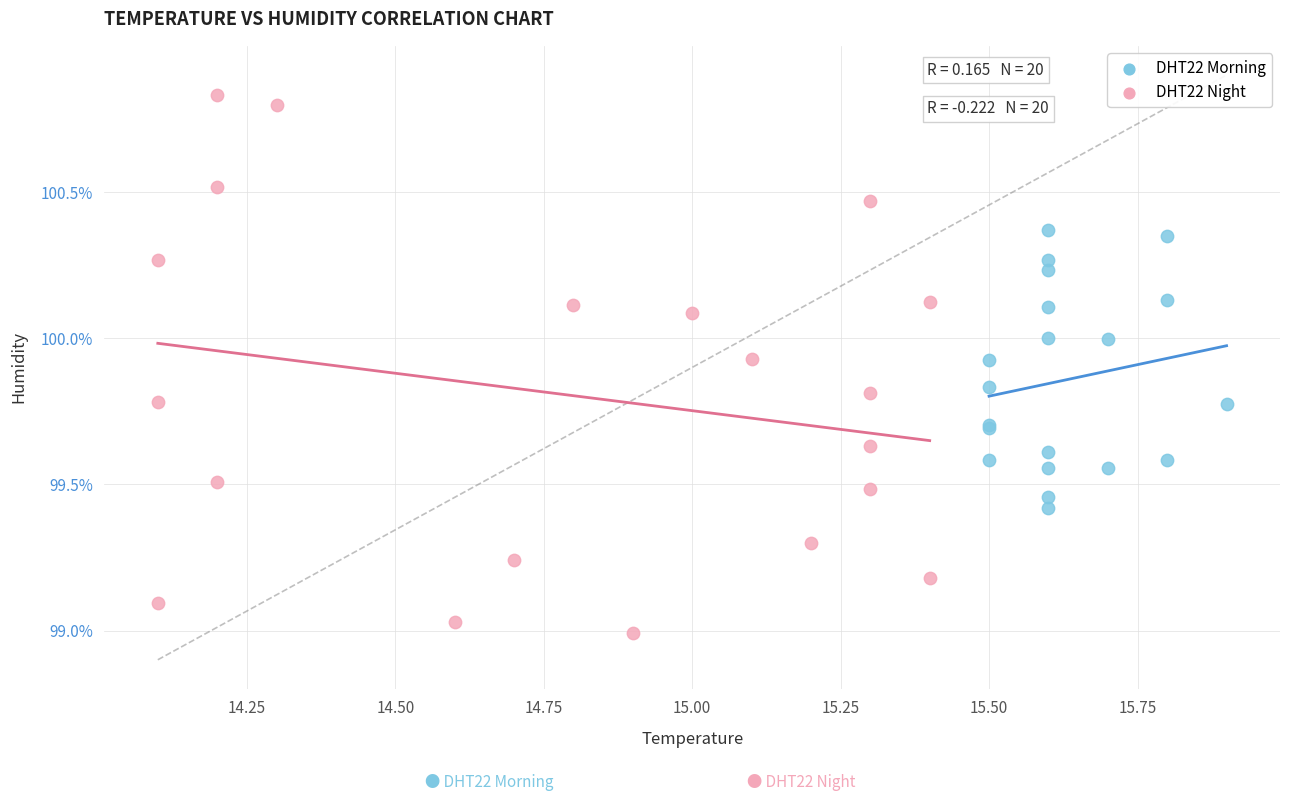

Which series has the largest Y range (max minus min)?

DHT22 Night